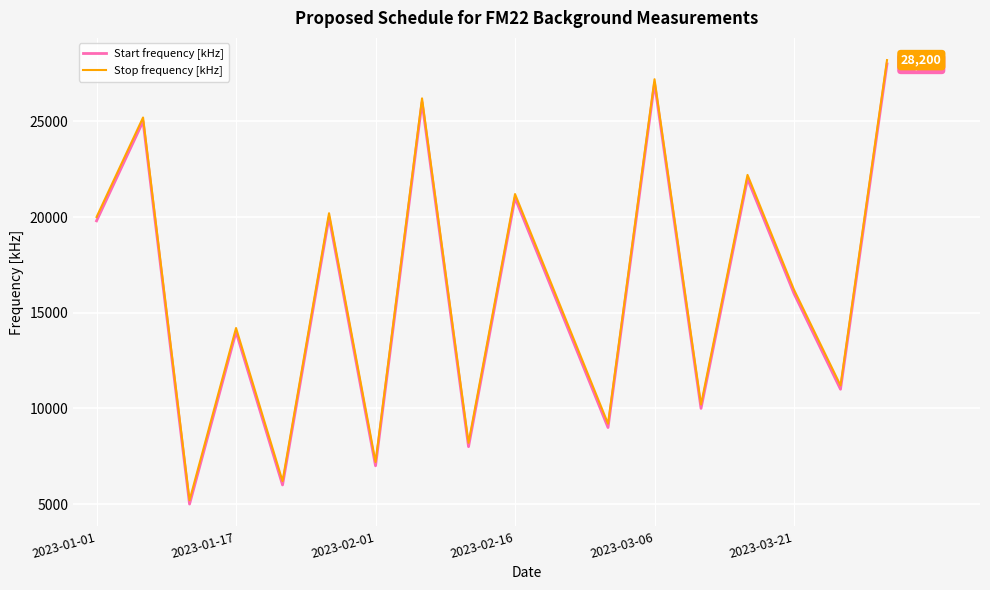

True or false: Start frequency [kHz] and Stop frequency [kHz] cross at least once.

False